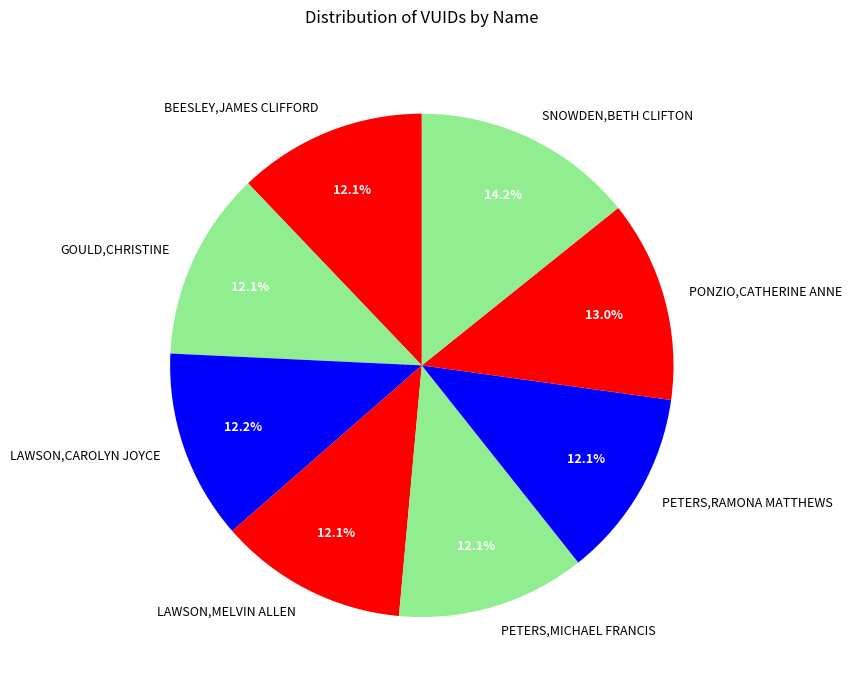

Does SNOWDEN,BETH CLIFTON account for over 50% of the chart?

No